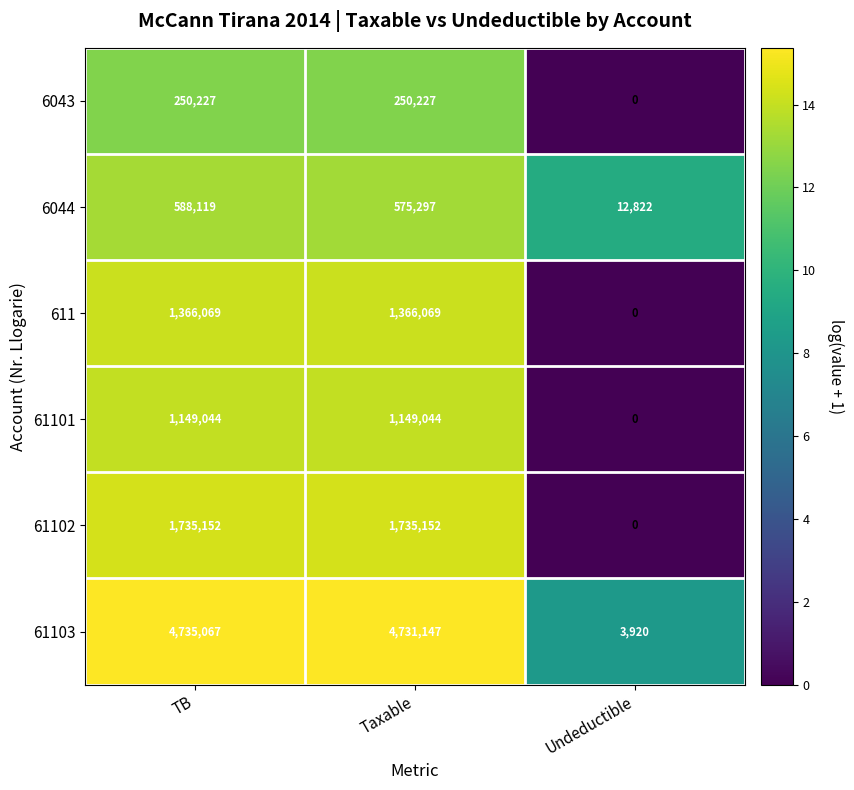

Between Taxable and Undeductible, which series saw the biggest shift?

61103